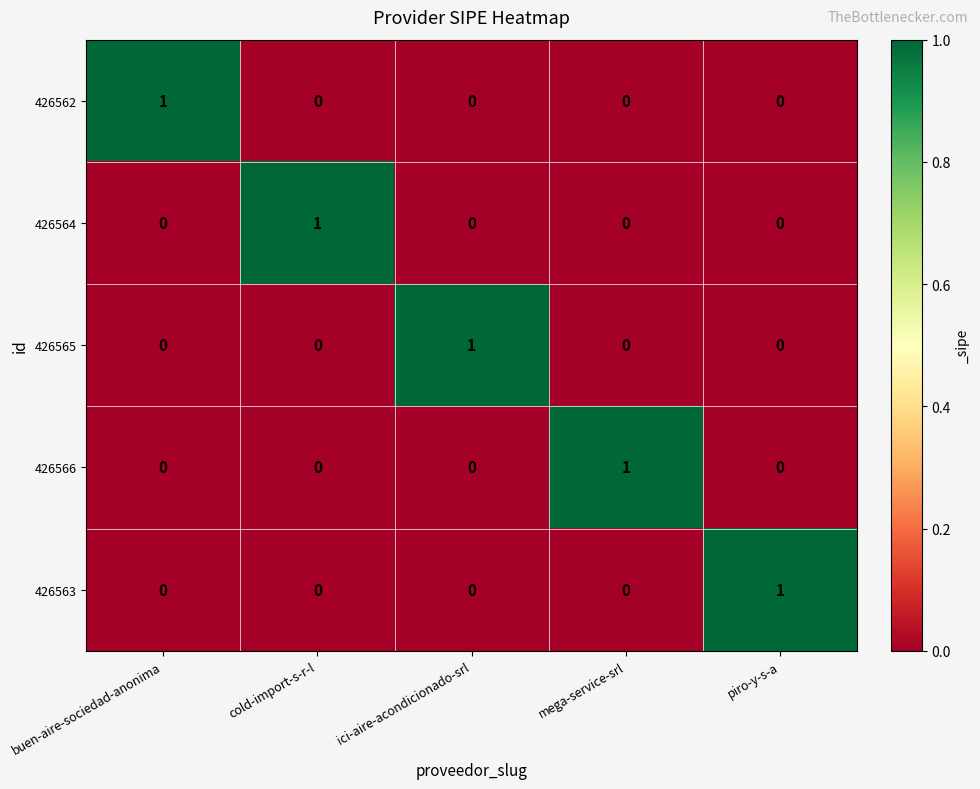

True or false: 426562 has a value of 1 at buen-aire-sociedad-anonima.

True